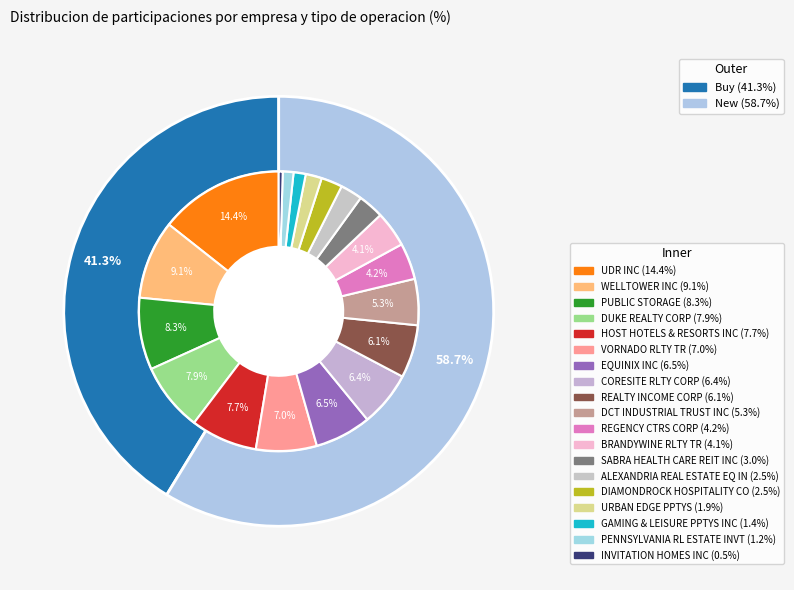

What is the largest slice in the pie chart?

UDR INC